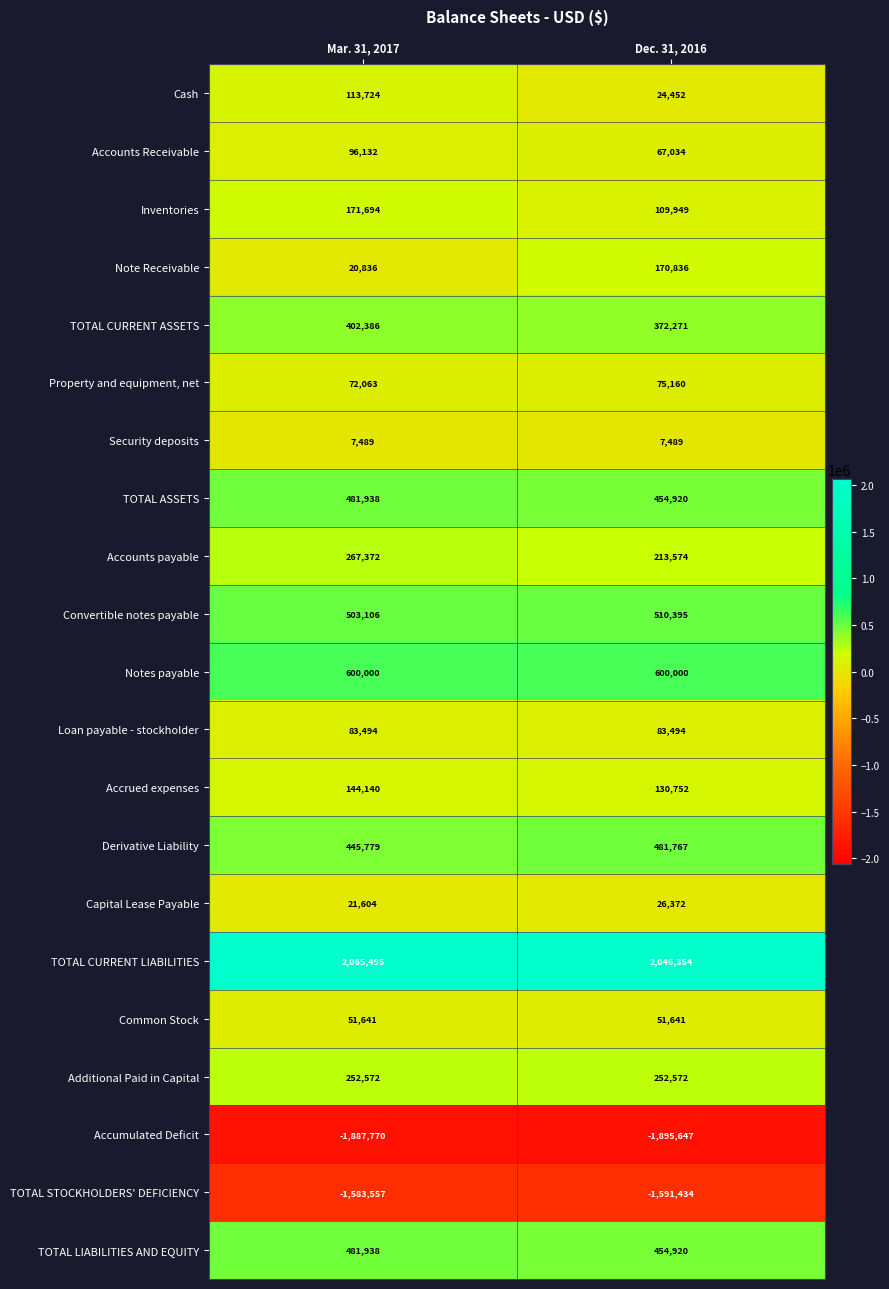

Is it true that Convertible notes payable equals 793637 at Mar. 31, 2017?

False